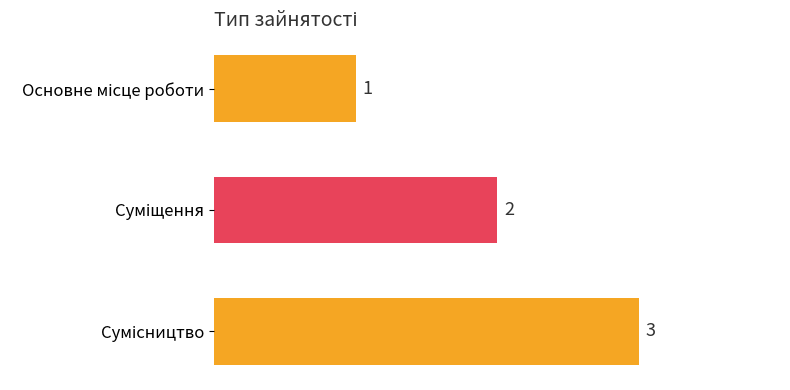

How many values are between 1 and 3?

3